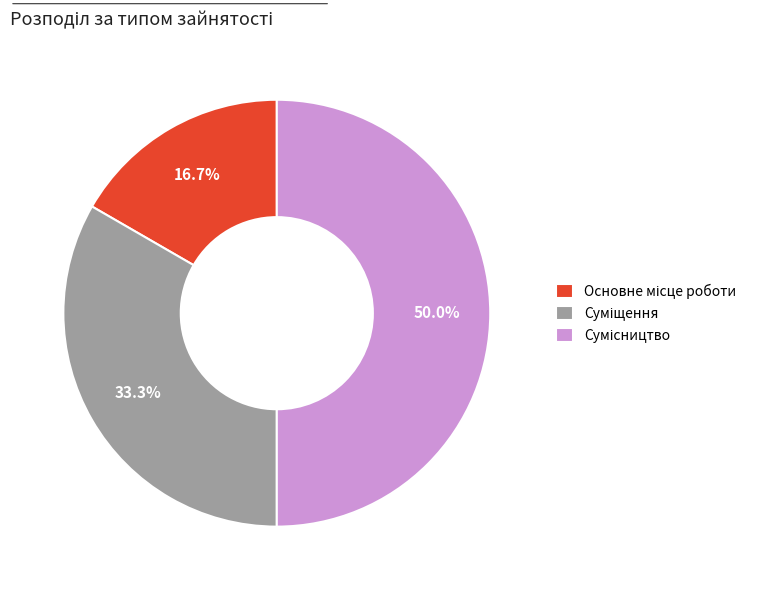

How many segments does this pie chart have?

3